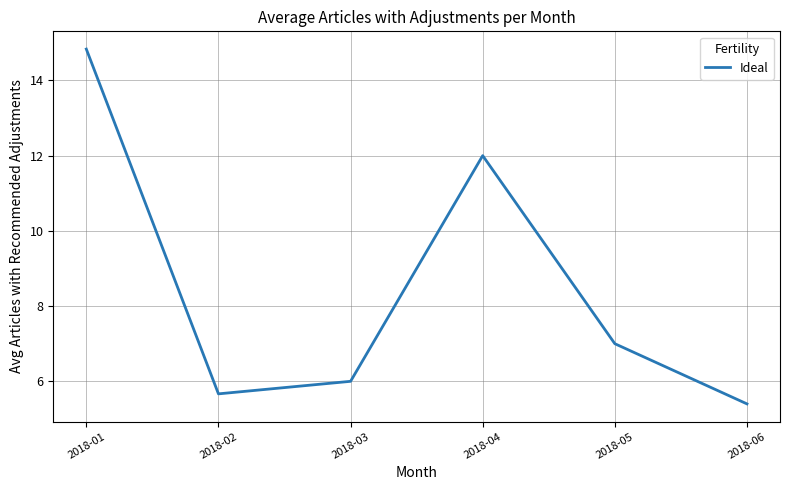

Does the chart have visible grid lines?

Yes